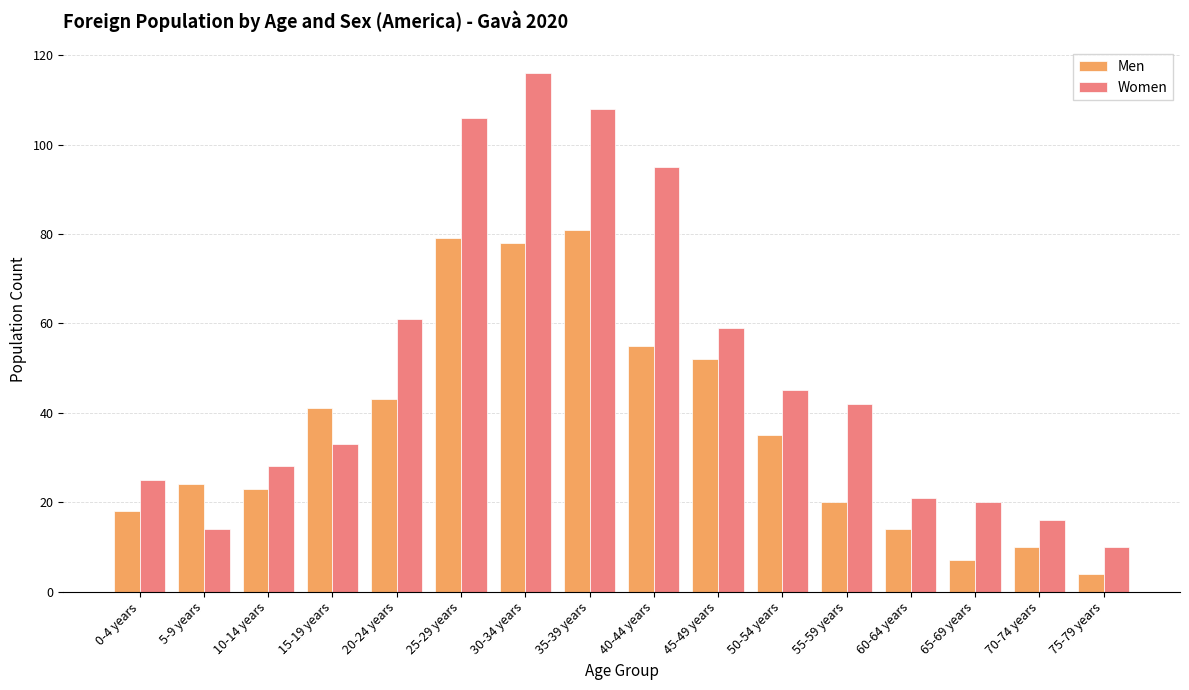

What is the label of the 10th bar from the left?

45-49 years